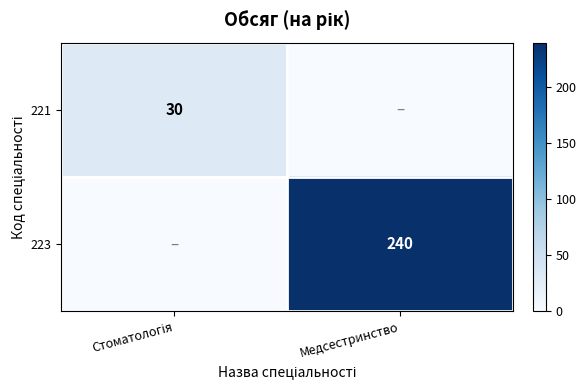

True or false: 223 has a value of 359 at Медсестринство.

False